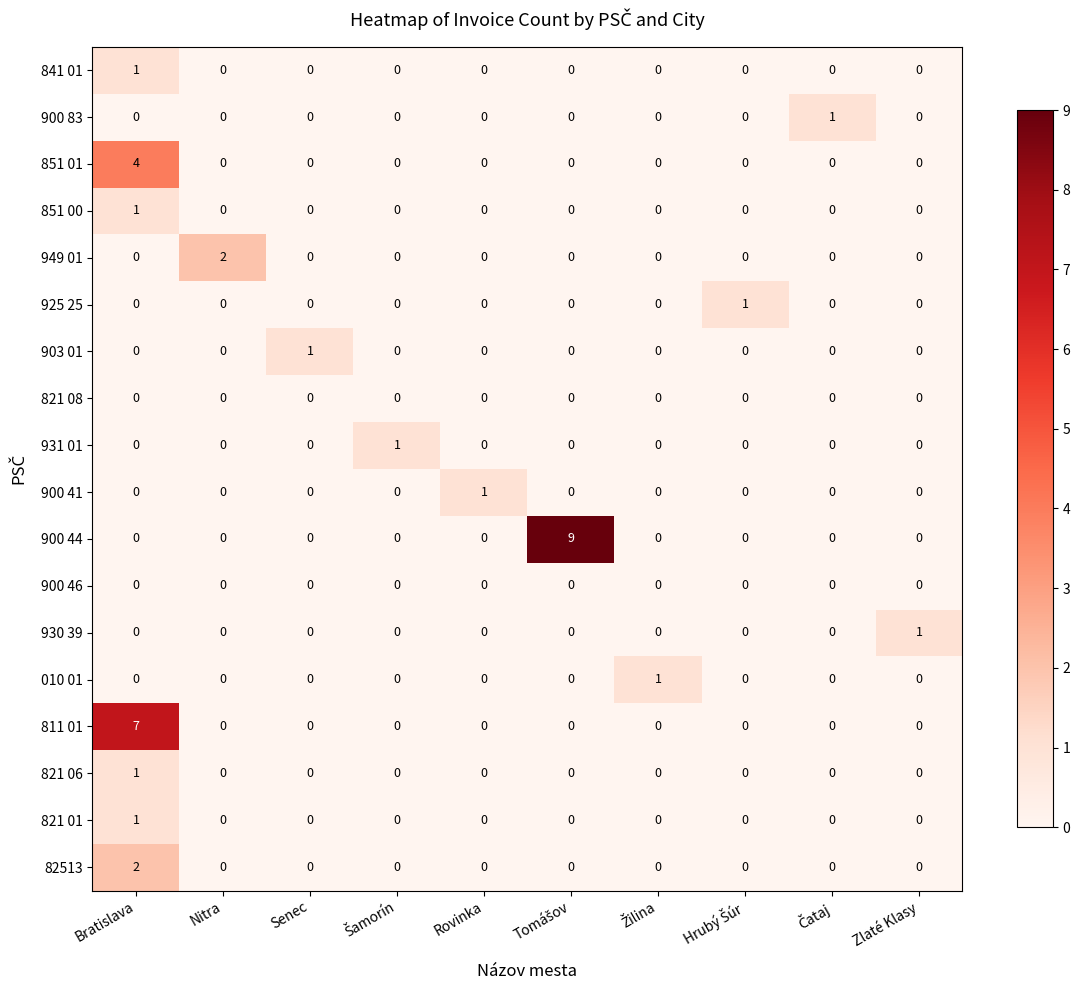

Count the 010 01 values in the range 0 to 1.

10